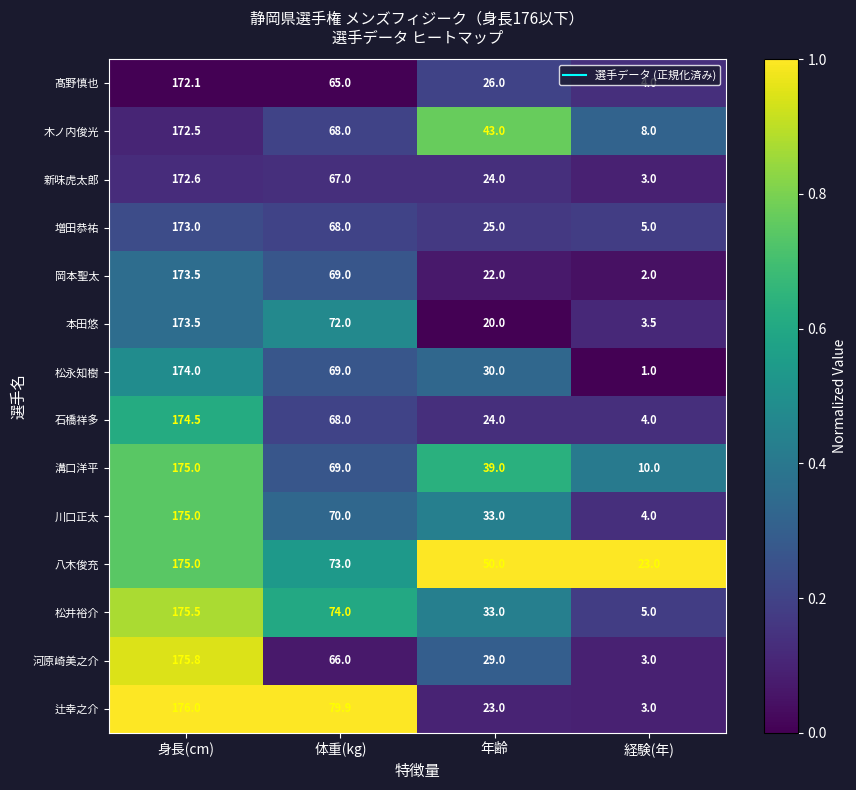

Between 年齢 and 経験(年), which series saw the biggest shift?

木ノ内俊光